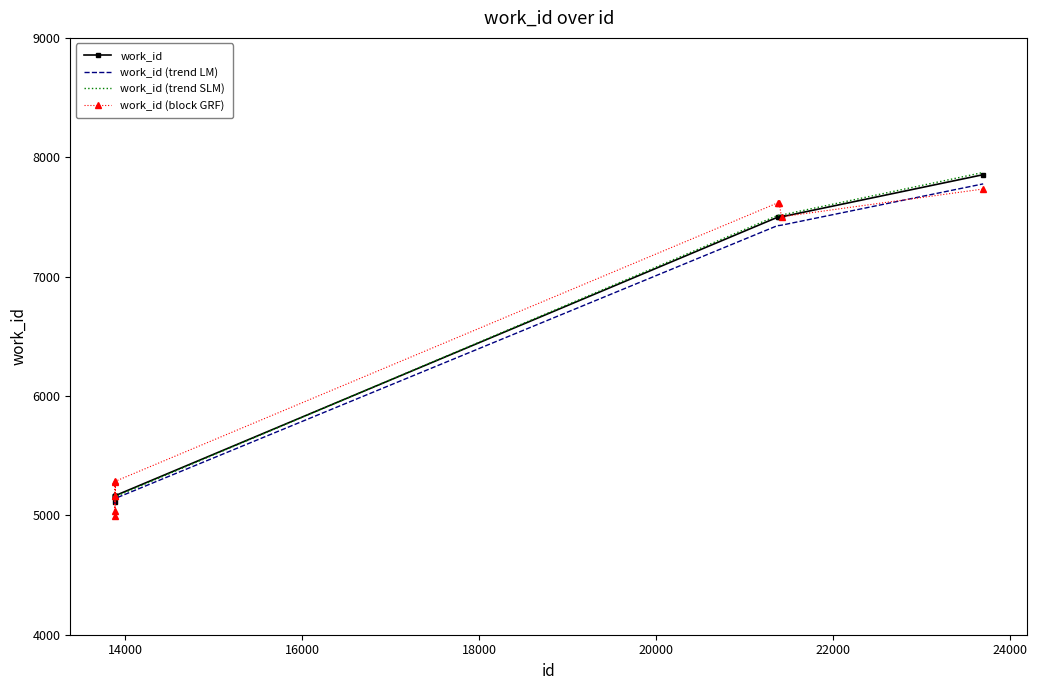

Count the number of data series in this chart.

4